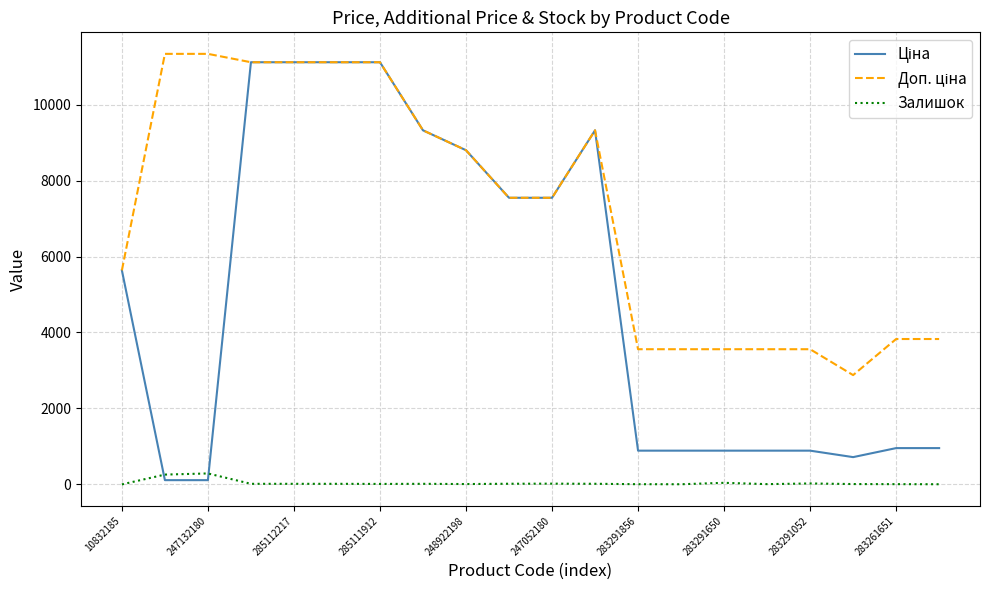

What is the maximum value shown in the chart?

11334.0